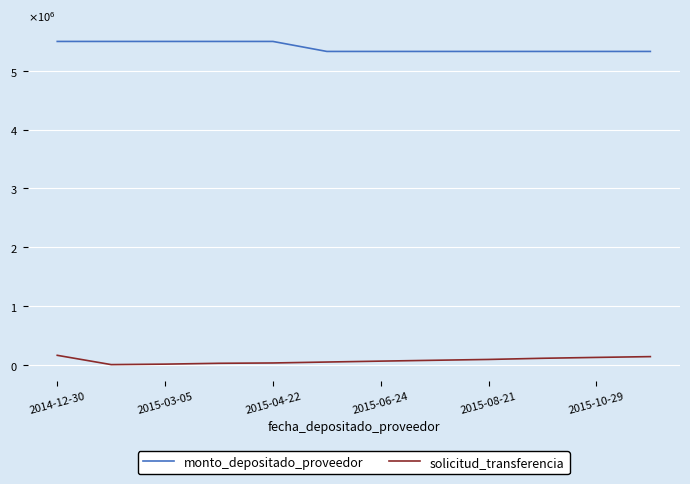

What are all the series names shown in the legend?

monto_depositado_proveedor, solicitud_transferencia